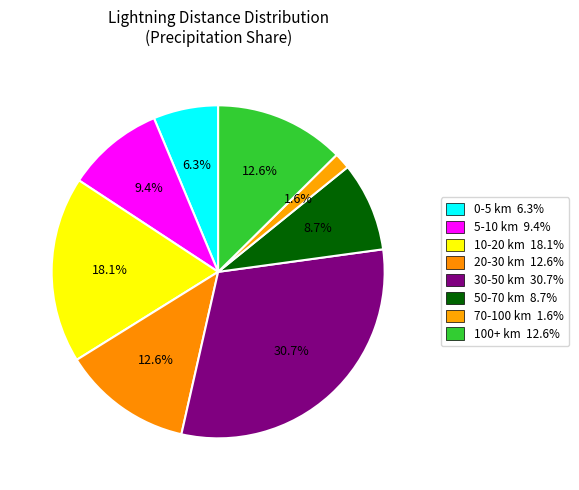

How many segments does this pie chart have?

8